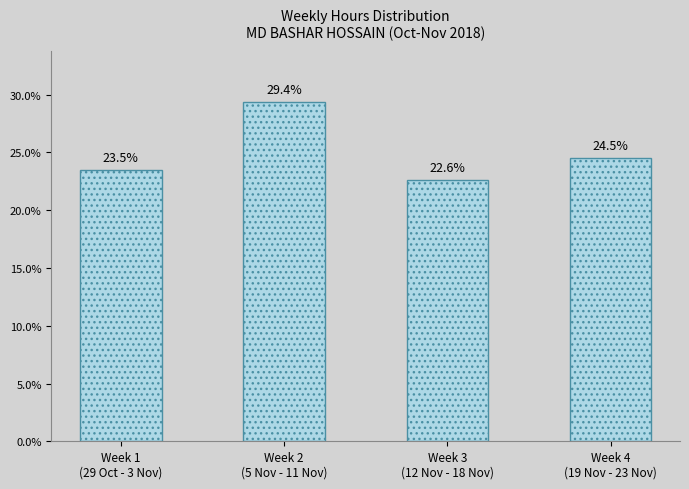

Which category has the highest value across all series?

Week 2
(5 Nov - 11 Nov)